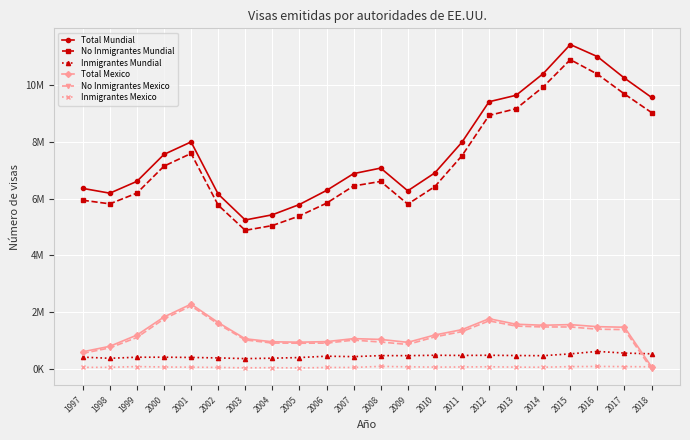

Reading left to right, transcribe all the data shown in this chart.

Total Mundial: 6358980	6189837	6606140	7555157	7994858	6158594	5246402	5428501	5791198	6285833	6878696	7073175	6272952	6904803	7984188	9409390	9637464	10399850	11423208	10999243	10241449	9561583
No Inmigrantes Mundial: 5942061	5814153	6192478	7141636	7588778	5769437	4881634	5049099	5388951	5836730	6444285	6603076	5804182	6422751	7507939	8927090	9164349	9932480	10891745	10381491	9681913	9028026
Inmigrantes Mundial: 416919	375684	413662	413521	406080	389157	364768	379402	402247	449103	434411	470099	468770	482052	476249	482300	473115	467370	531463	617752	559536	533557
Total Mexico: 604961	798558	1192556	1830814	2283358	1635793	1061943	957713	943004	962866	1068730	1040304	937592	1196099	1384648	1769539	1574604	1539921	1561585	1489413	1469789	74901
No Inmigrantes Mexico: 548716	741501	1108588	1762402	2220330	1582674	1022013	912892	906623	910381	1015403	948829	862823	1130478	1315116	1693133	1510106	1478401	1479109	1400179	1385744	0
Inmigrantes Mexico: 56245	57057	83968	68412	63028	53119	39930	44821	36381	52485	53327	91475	74769	65621	69532	76406	64498	61520	82476	89234	84045	74901